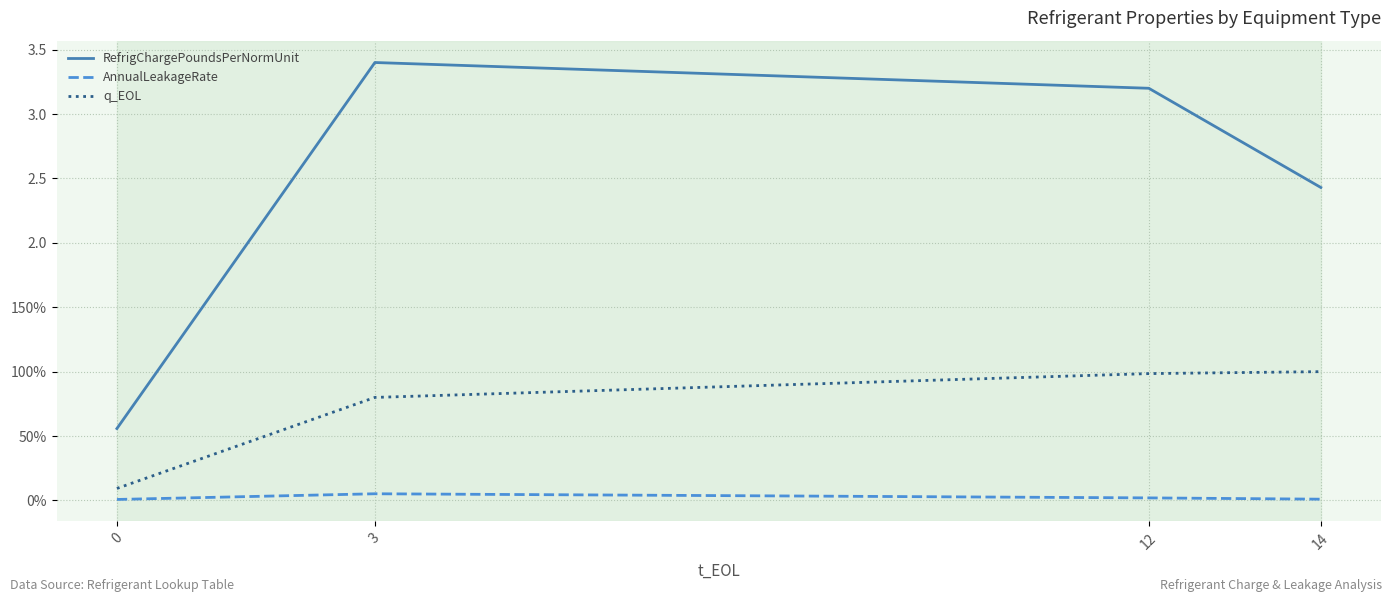

What are all the series names shown in the legend?

RefrigChargePoundsPerNormUnit, AnnualLeakageRate, q_EOL